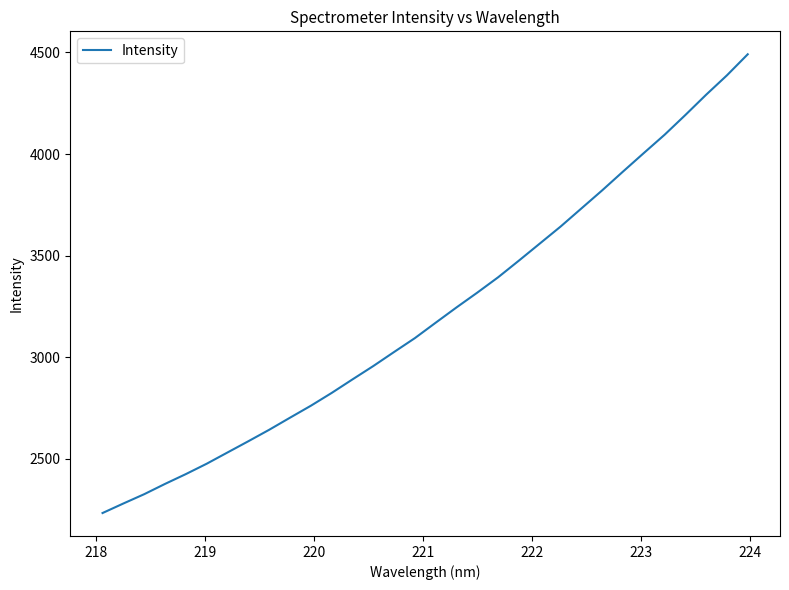

What is the difference between the maximum and minimum values?

2258.5